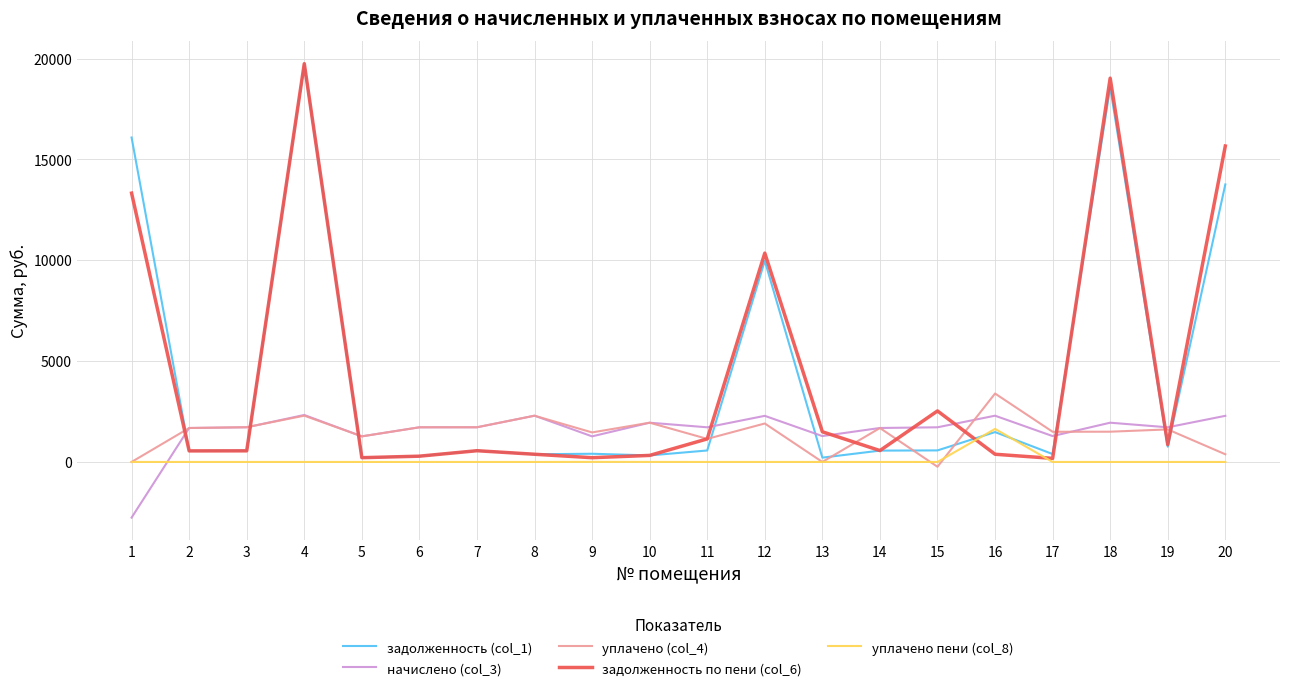

Which series has the widest spread of values?

задолженность по пени (col_6)